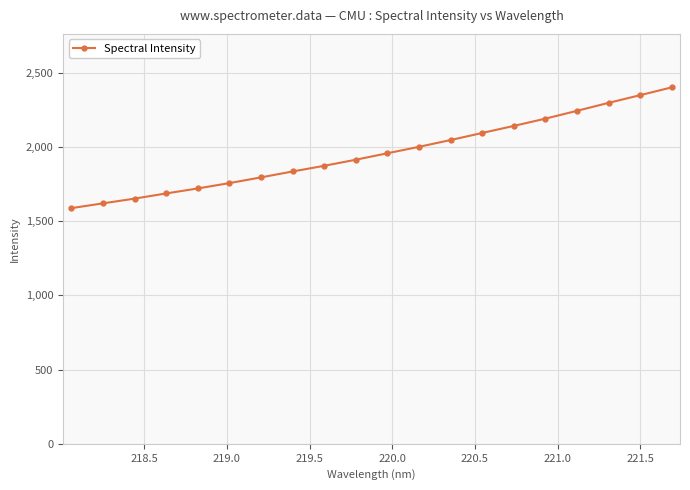

What is the greatest value displayed?

2401.8